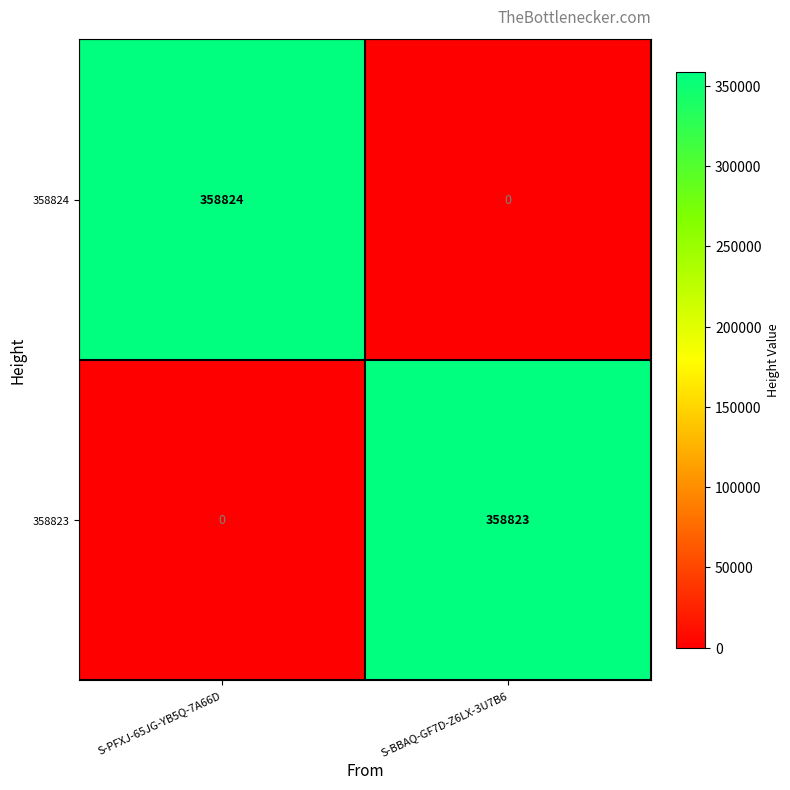

Which series changed the most between S-PFXJ-65JG-YB5Q-7A66D and S-BBAQ-GF7D-Z6LX-3U7B6?

358824